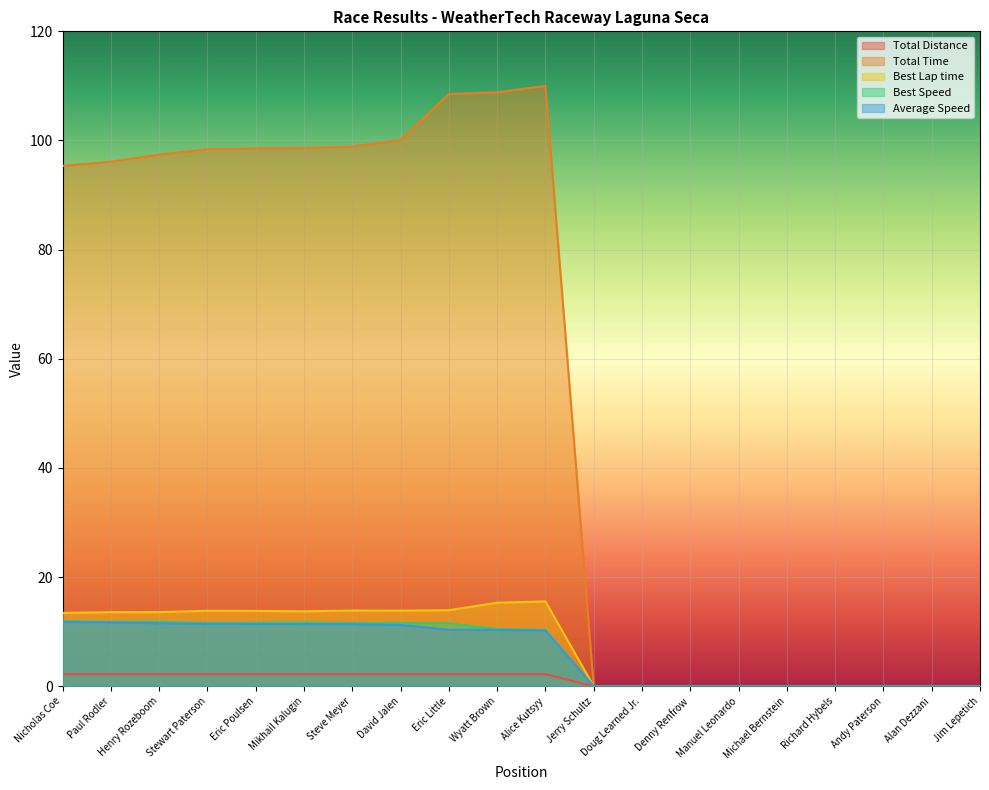

At which category is the sum across all series the highest?

Alice Kutsyy